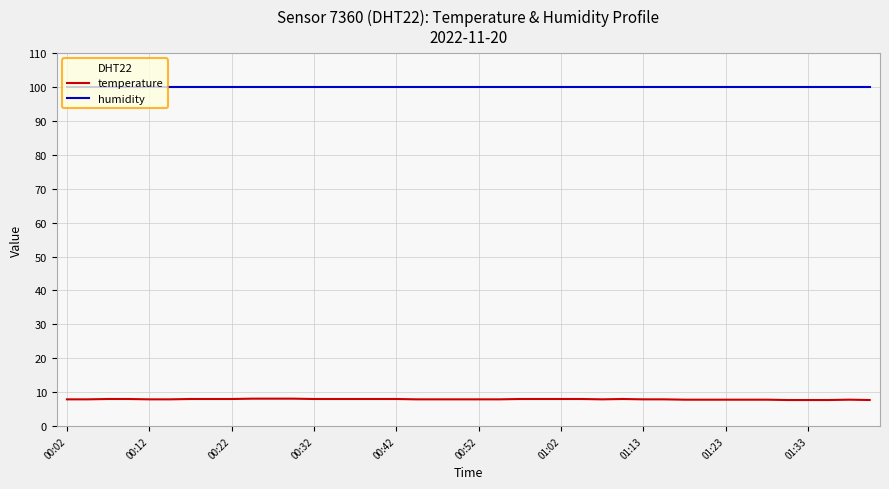

What is the minimum value shown in the chart?

7.7